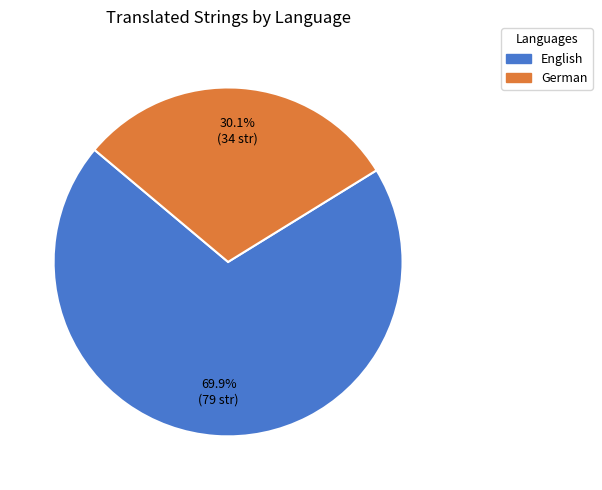

To the nearest percent, what is the average slice percentage?

50%